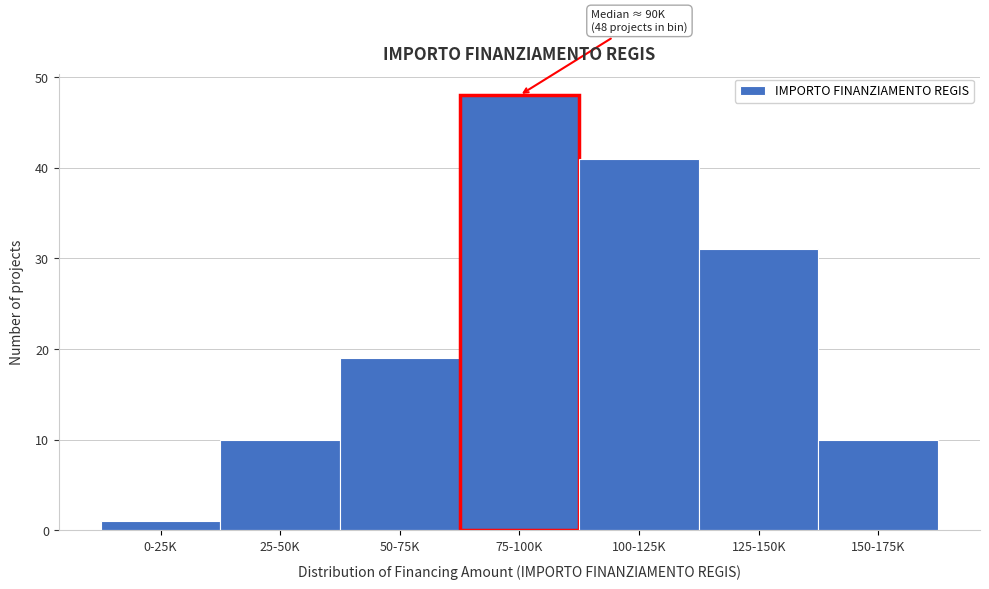

Reading right to left, transcribe all the data shown in this chart.

150-175K=10	125-150K=31	100-125K=41	75-100K=48	50-75K=19	25-50K=10	0-25K=1